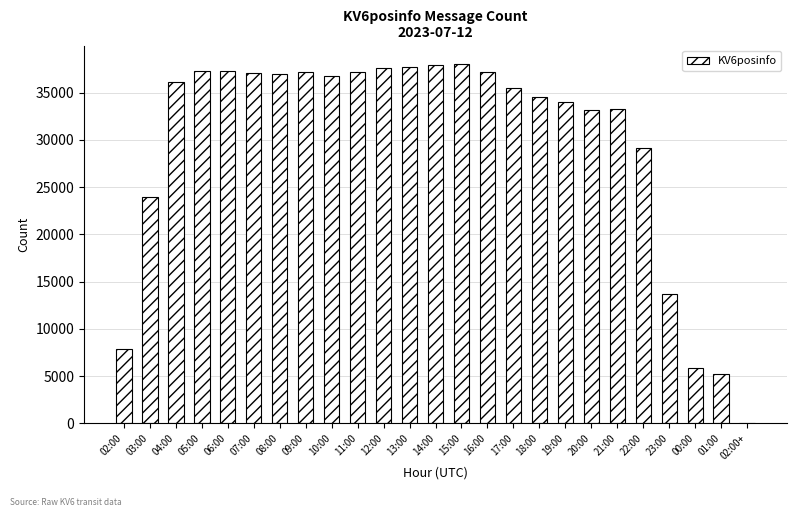

The value at 01:00 is 5199. True or false?

True